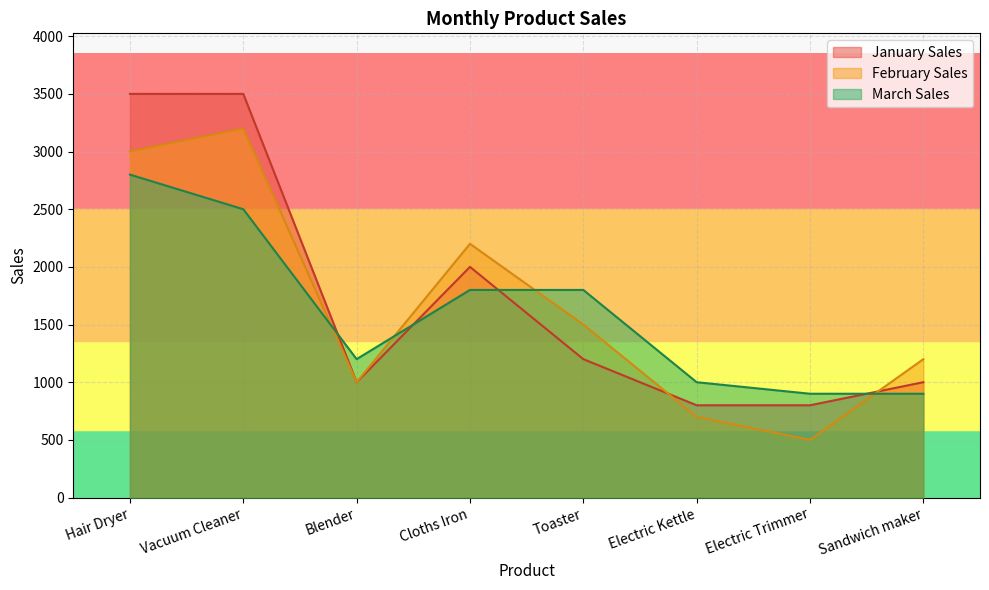

Where do January Sales and March Sales first cross each other?

Vacuum Cleaner and Blender